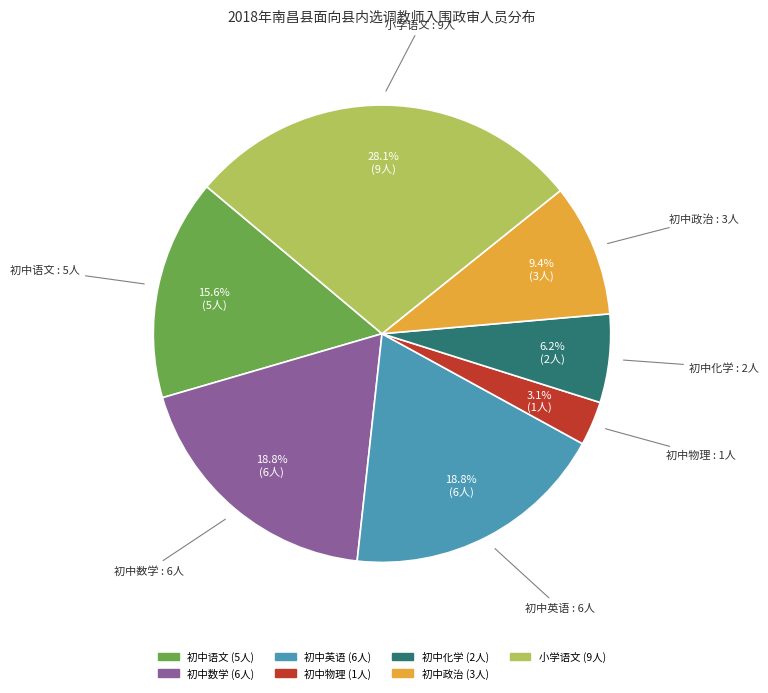

What percentage is the 小学语文 slice, to the nearest percent?

28%